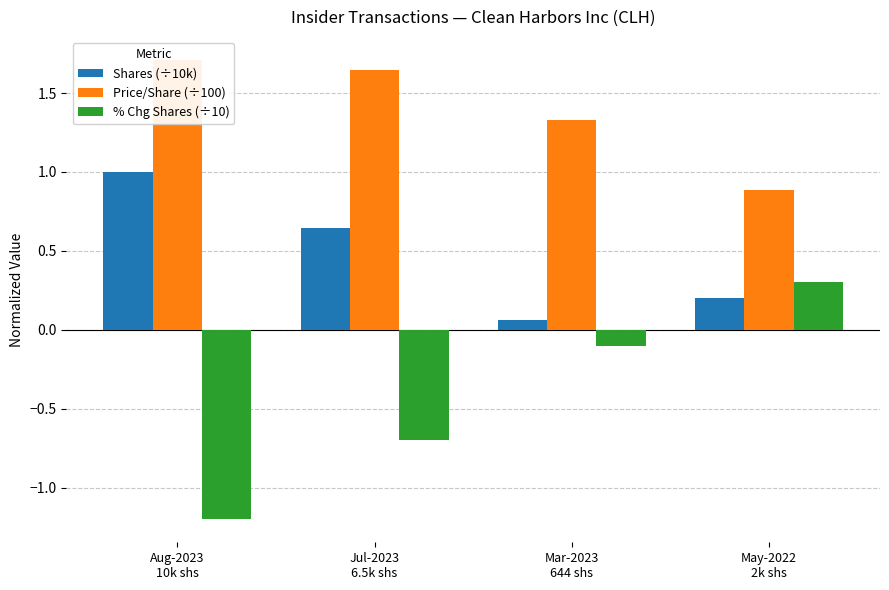

What is the sum of all Shares (÷10k) values?

1.9